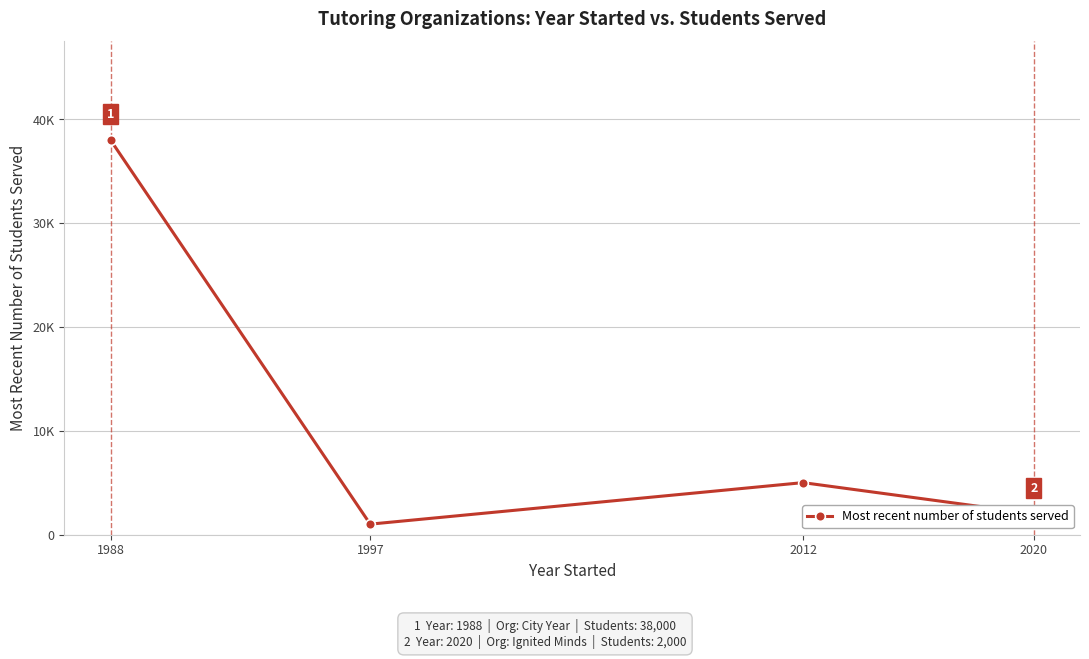

At which label does the data first exceed 5000?

1988